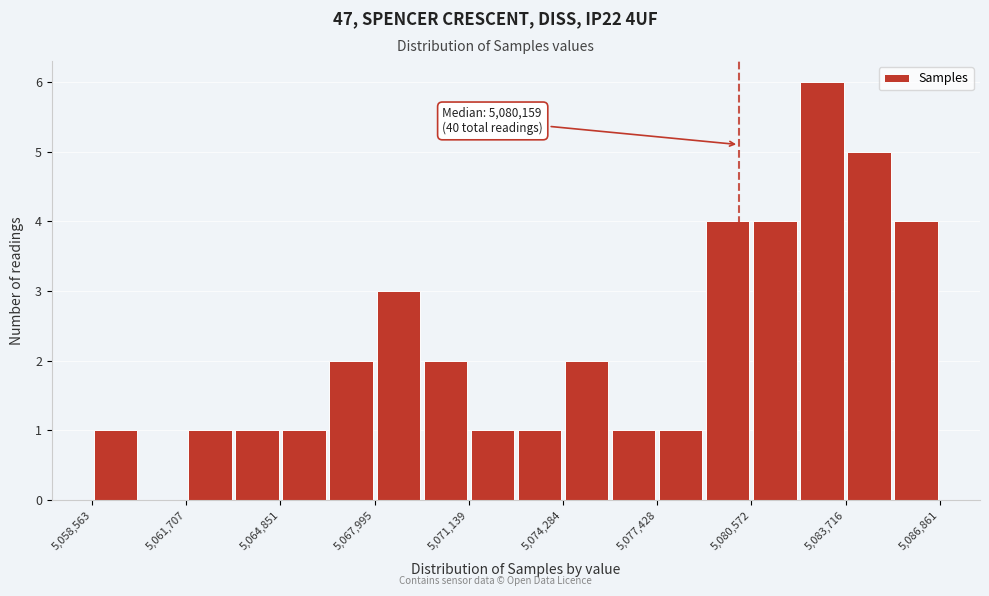

Around what value on the x-axis is the tallest bar? Give the approximate position of its centre, as read against the axis.

5083000